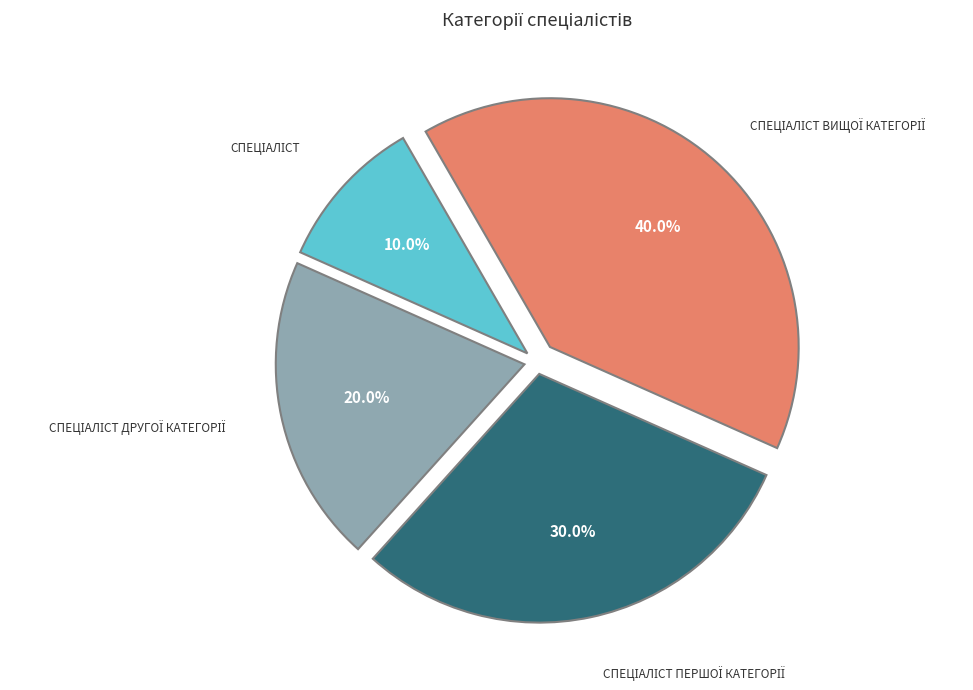

Is there a majority slice in this chart?

No